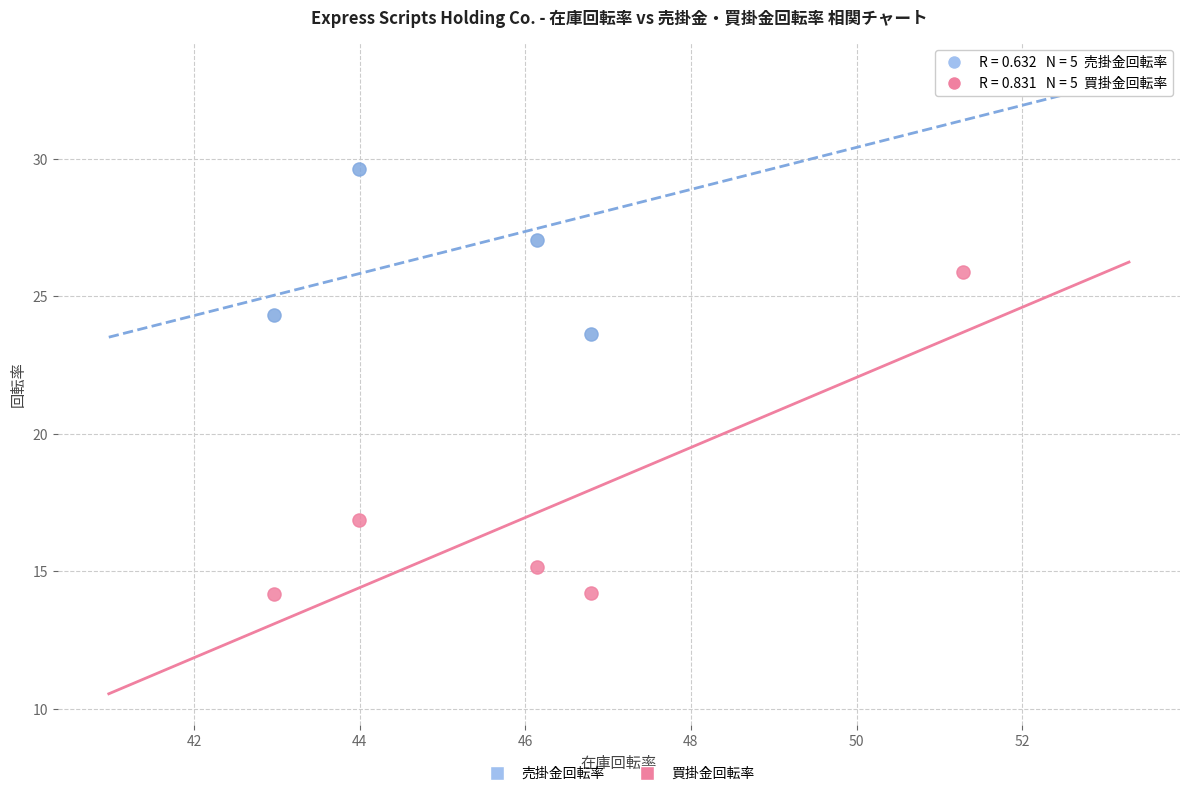

Which series has the largest Y range (max minus min)?

売掛金回転率